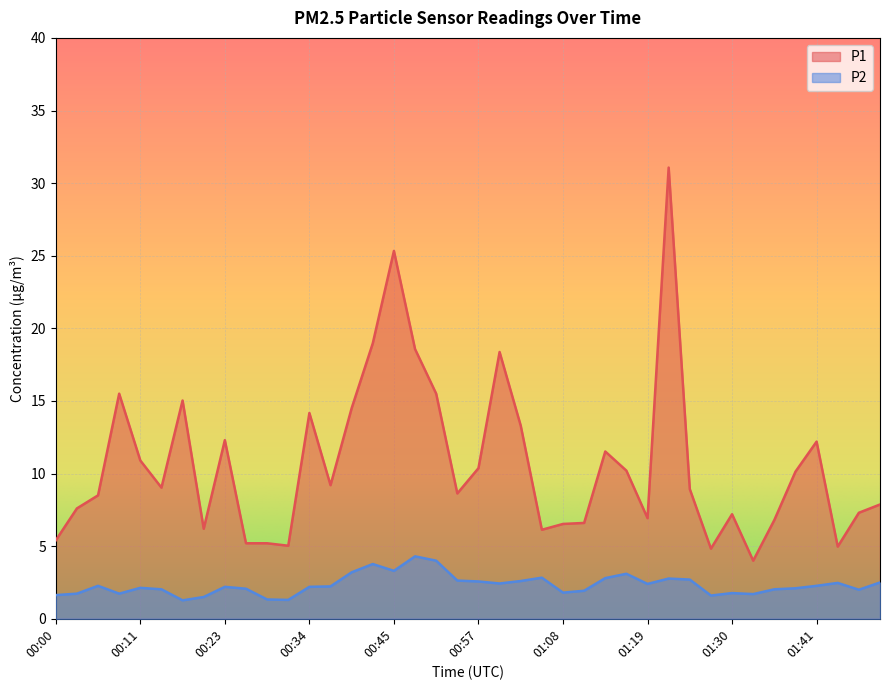

True or false: P2 and P1 intersect in this chart.

False